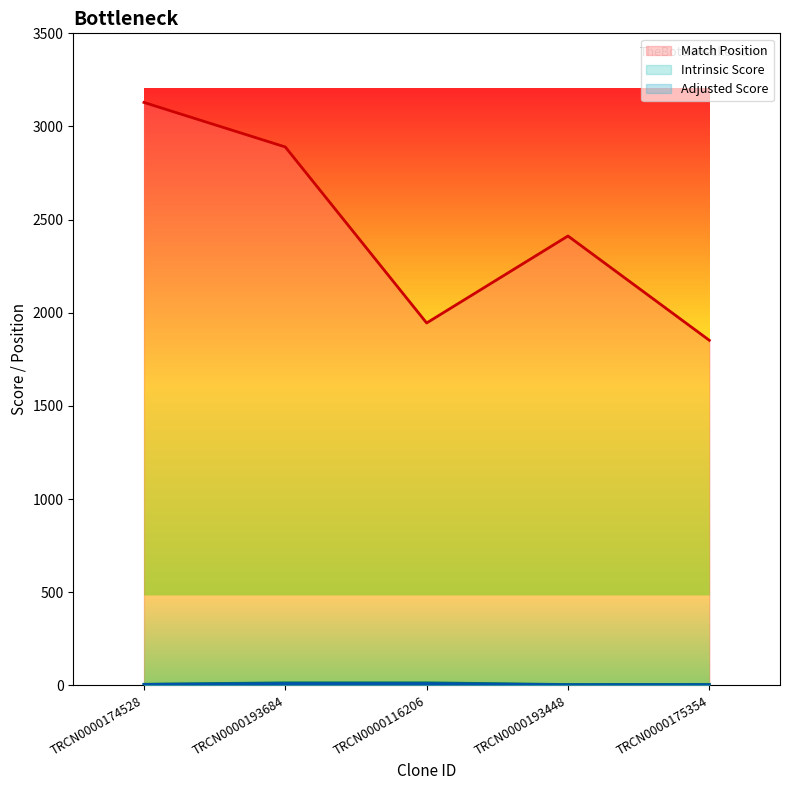

Where is Adjusted Score nearest to the value 6?

TRCN0000174528